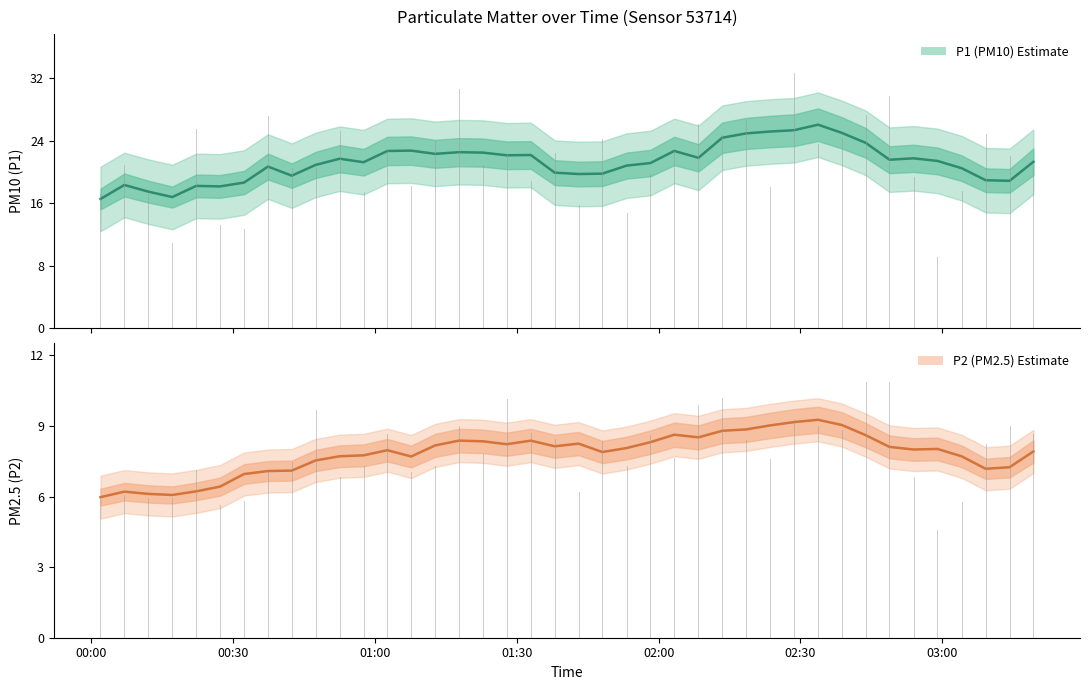

What are all the series names shown in the legend?

P1 (PM10) Estimate, P2 (PM2.5) Estimate